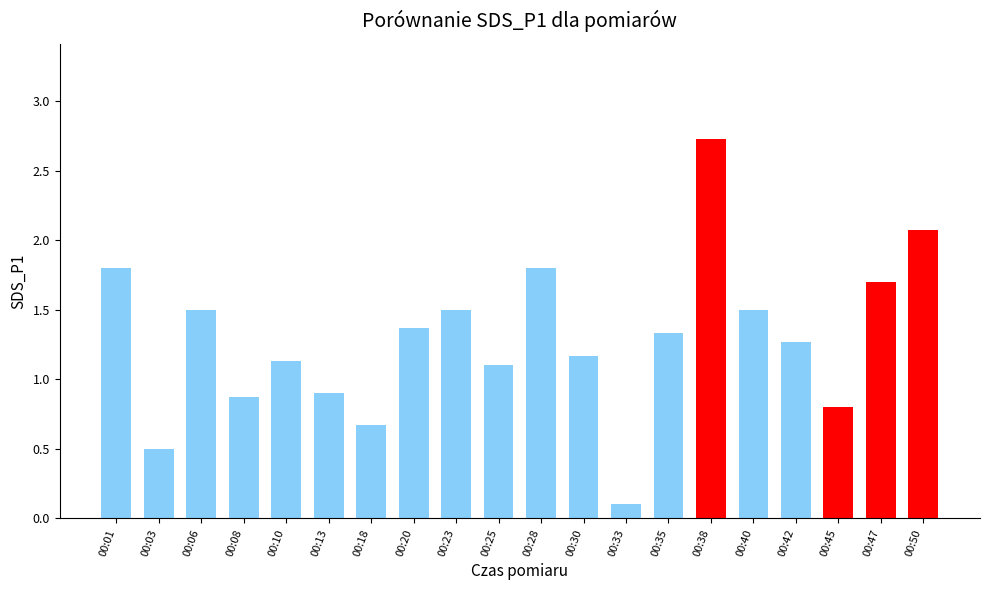

What is the value of the 9th bar from the left?

1.5